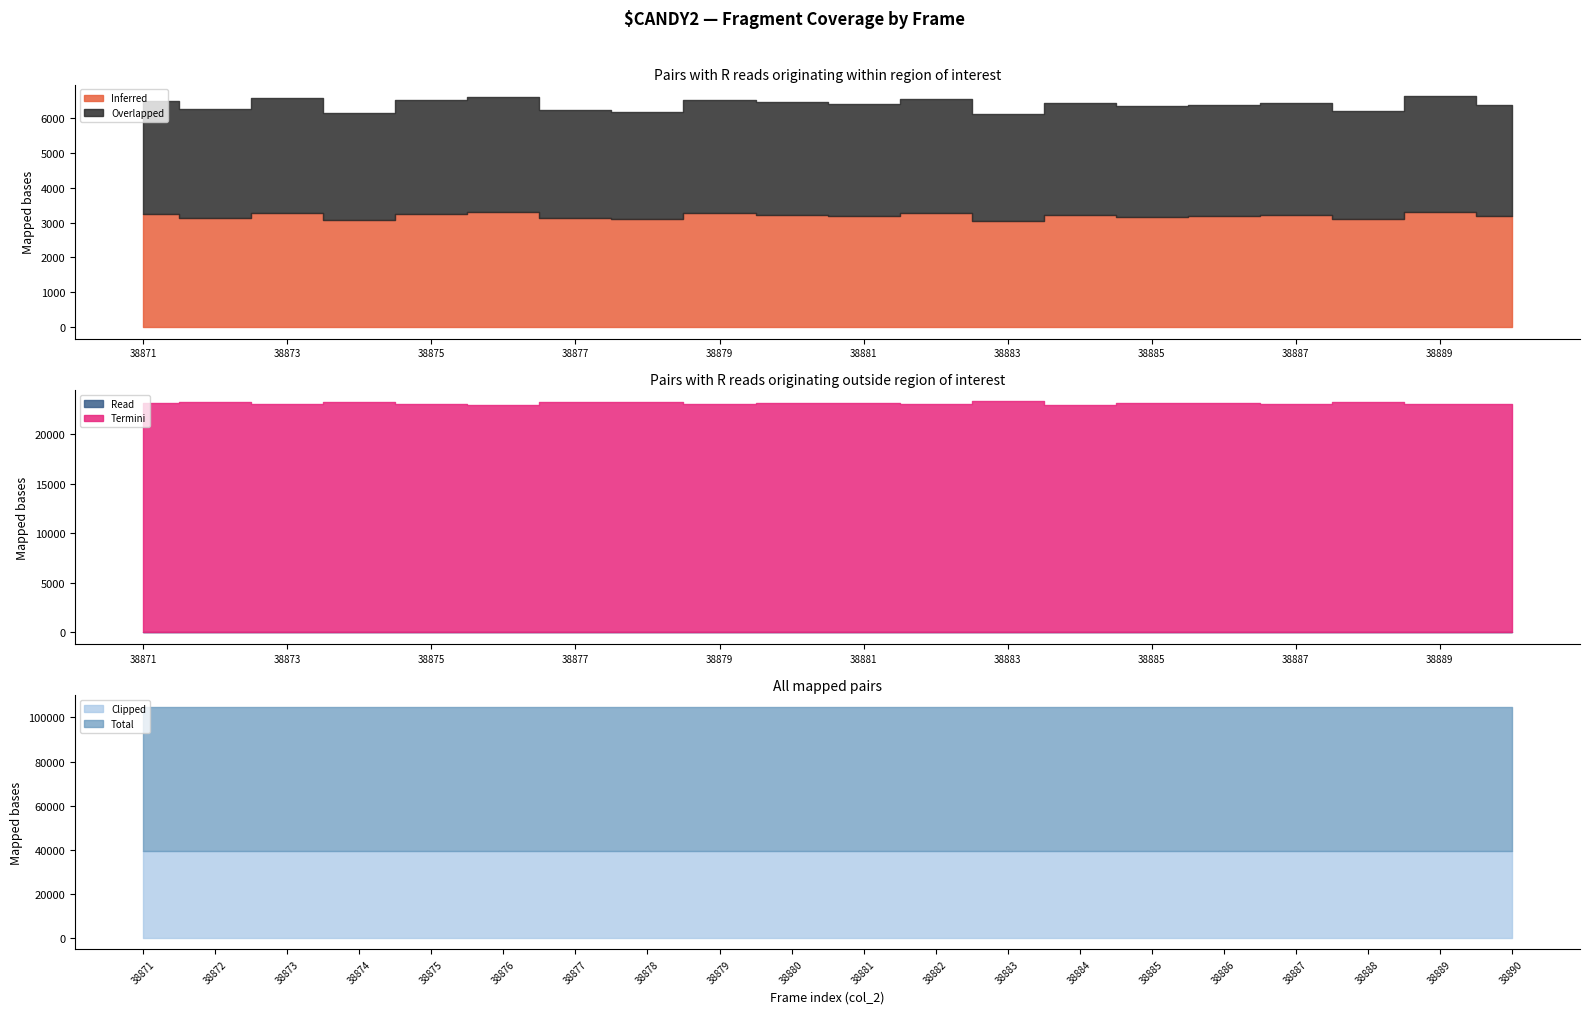

At which category is the sum across all series the highest?

38889